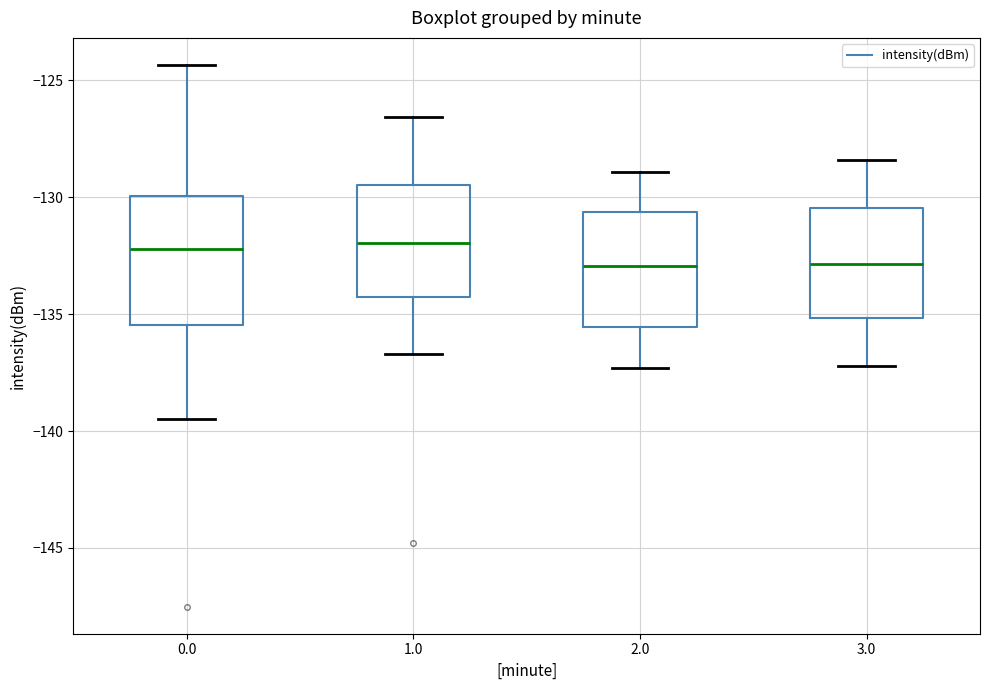

Where does the lower whisker of the box at x = 2.0 end on the y-axis? The values are not printed on the chart, so give them approximately, as read against the axis.

-137.5